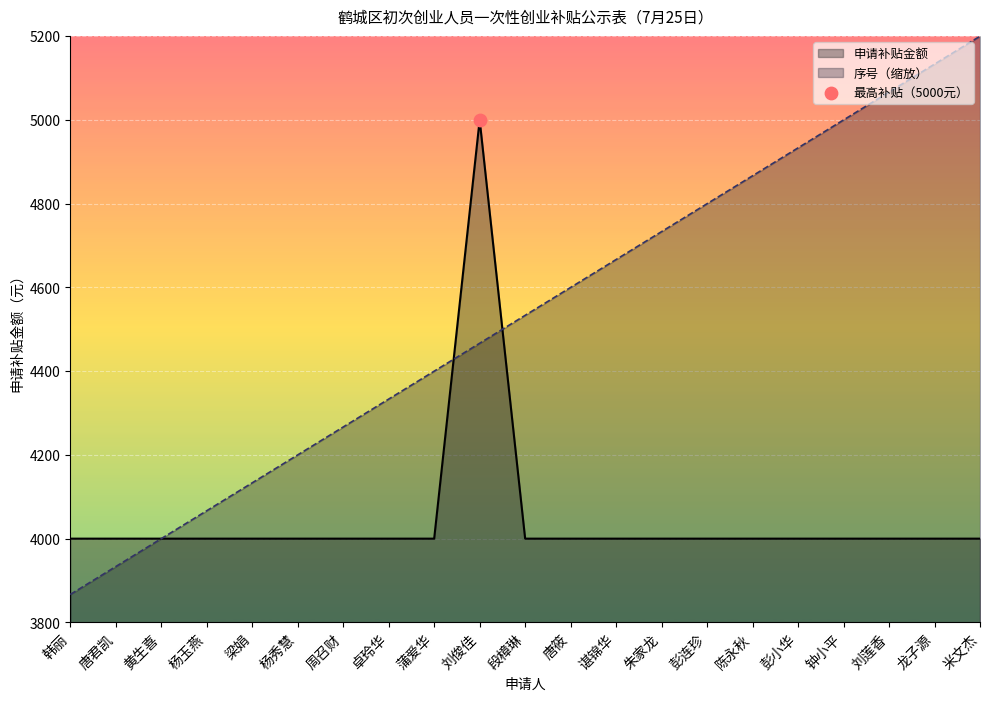

Is the value of 序号 at 米文杰 greater than the value of 申请补贴金额 at 谌锦华?

Yes